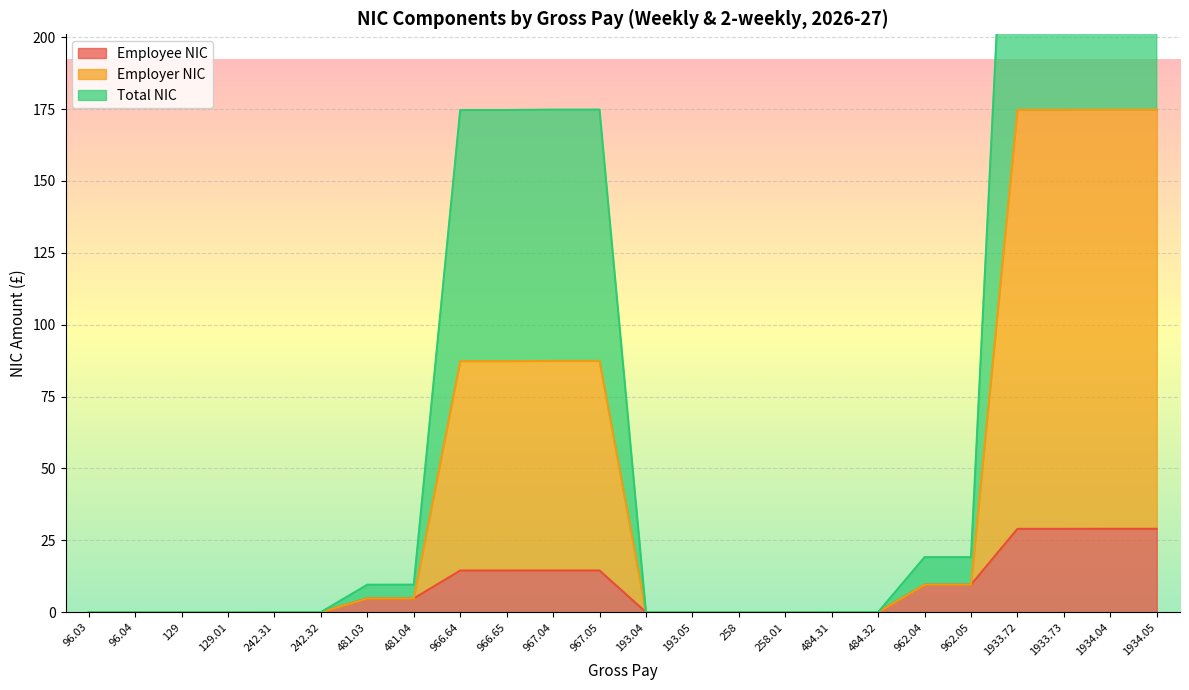

Does the chart display data point markers on the line(s)?

No